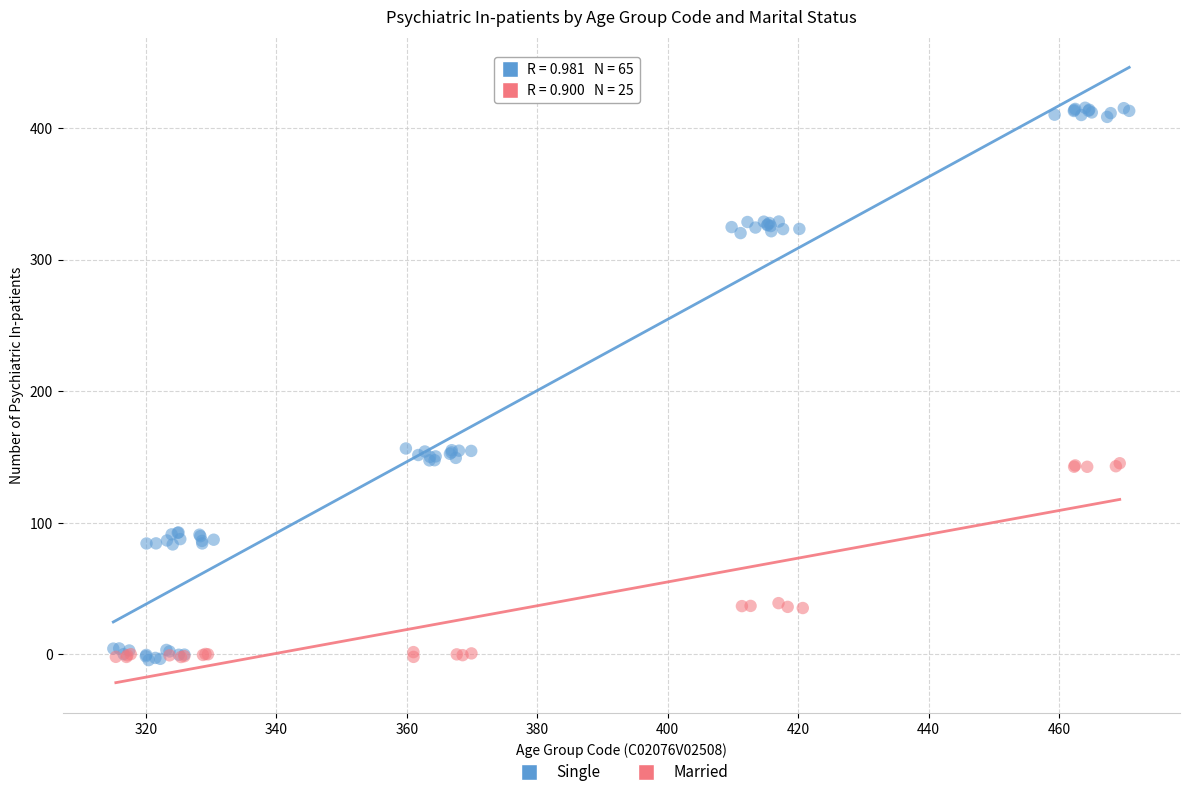

Which series has the widest spread of Y values?

Single